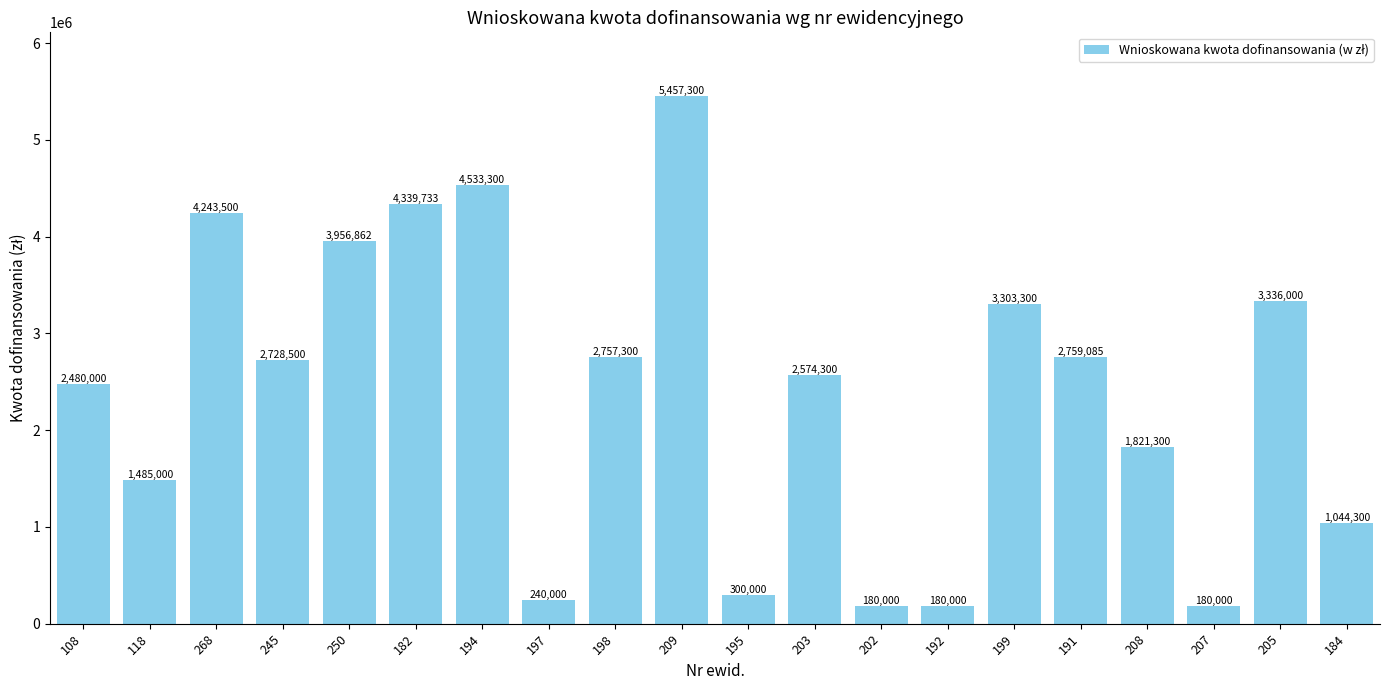

The value at 184 is 430267.4. True or false?

False